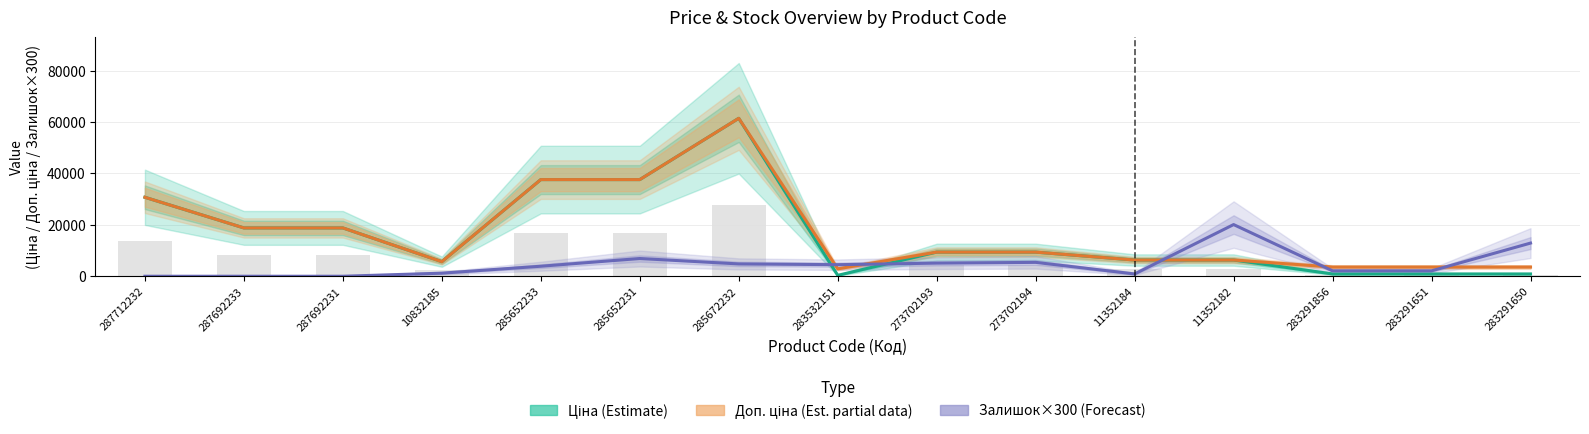

What is the sum of all Доп. ціна (Est. partial data) values?

255621.1